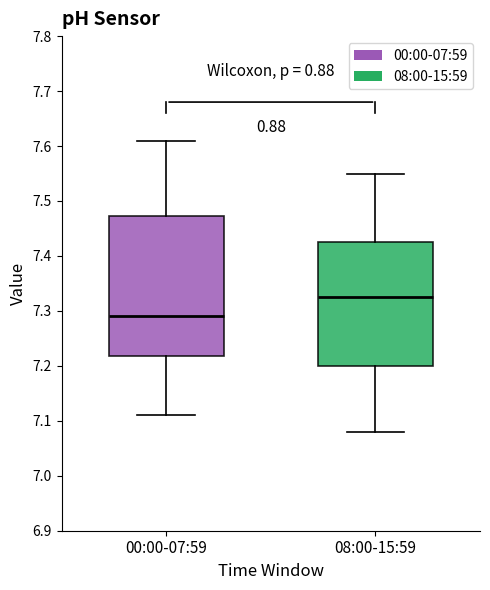

Reading left to right, transcribe this box plot: for each box, give where its median line is, the range the box spans, and where its two whiskers end, as read against the y-axis. The values are not printed on the chart, so give them approximately, as read against the axis.

00:00-07:59: median 7.29, box 7.22 to 7.47, whiskers 7.11 to 7.61
08:00-15:59: median 7.33, box 7.20 to 7.43, whiskers 7.08 to 7.55